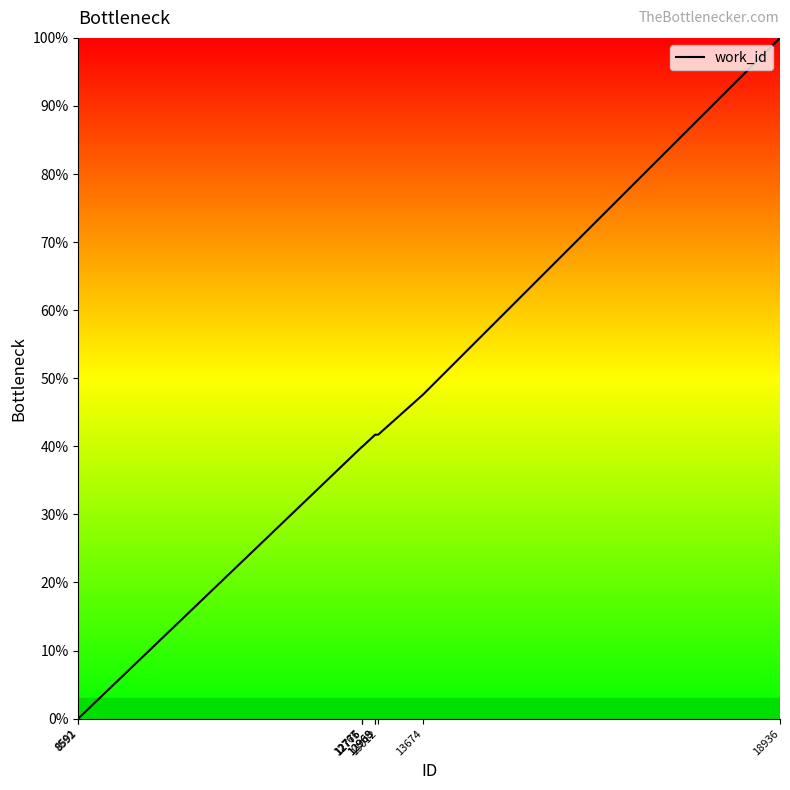

Is it true that the value at 13674 is 33.2?

False